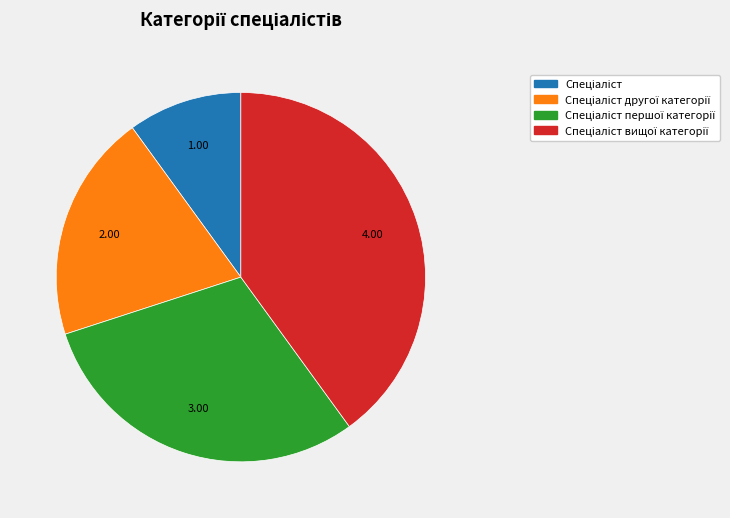

Is there a majority slice in this chart?

No